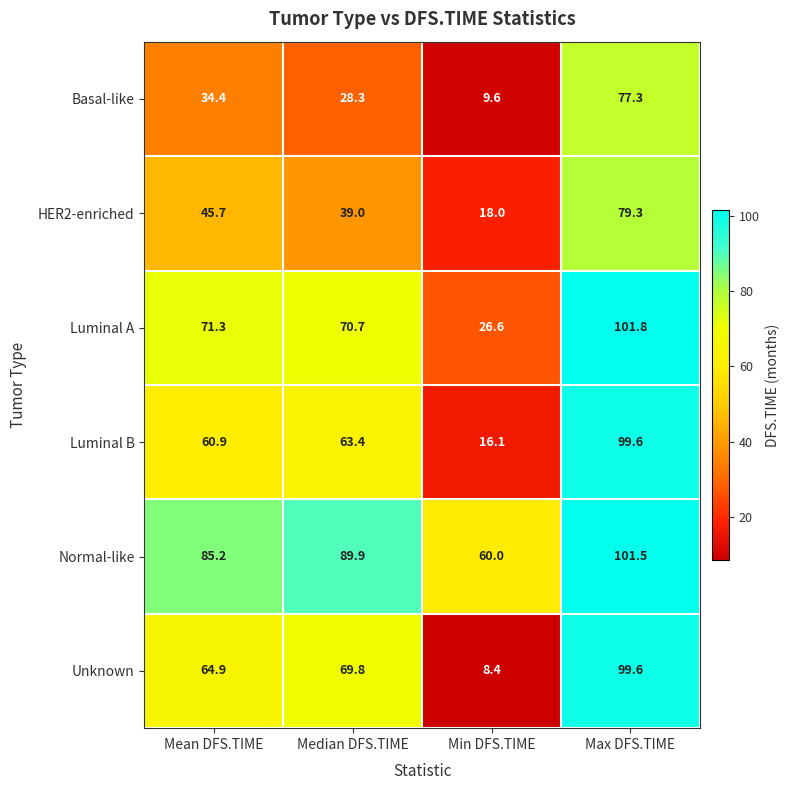

Count the number of data series in this chart.

6